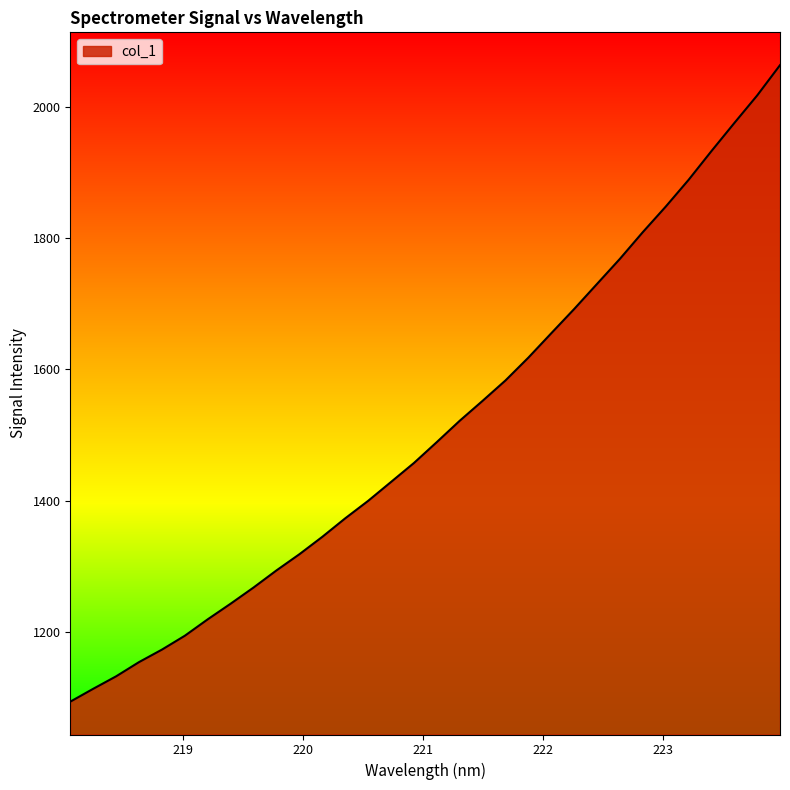

What is the difference between the maximum and minimum values?

969.5